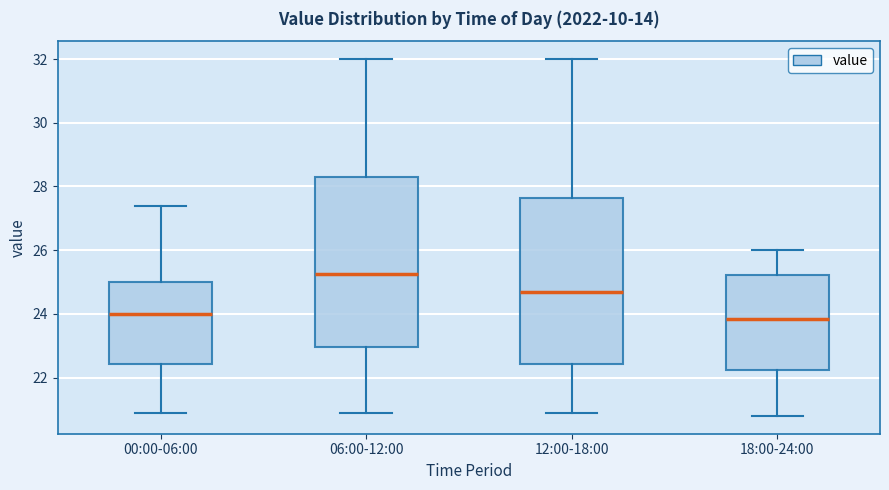

Reading left to right, read every box against the y-axis: the position of its median line, the range the box covers, and the ends of its whiskers. The values are not printed on the chart, so give them approximately, as read against the axis.

00:00-06:00: median 24.0, box 22.4 to 25.0, whiskers 21.0 to 27.4
06:00-12:00: median 25.2, box 23.0 to 28.4, whiskers 21.0 to 32.0
12:00-18:00: median 24.8, box 22.4 to 27.6, whiskers 21.0 to 32.0
18:00-24:00: median 23.8, box 22.2 to 25.2, whiskers 20.8 to 26.0